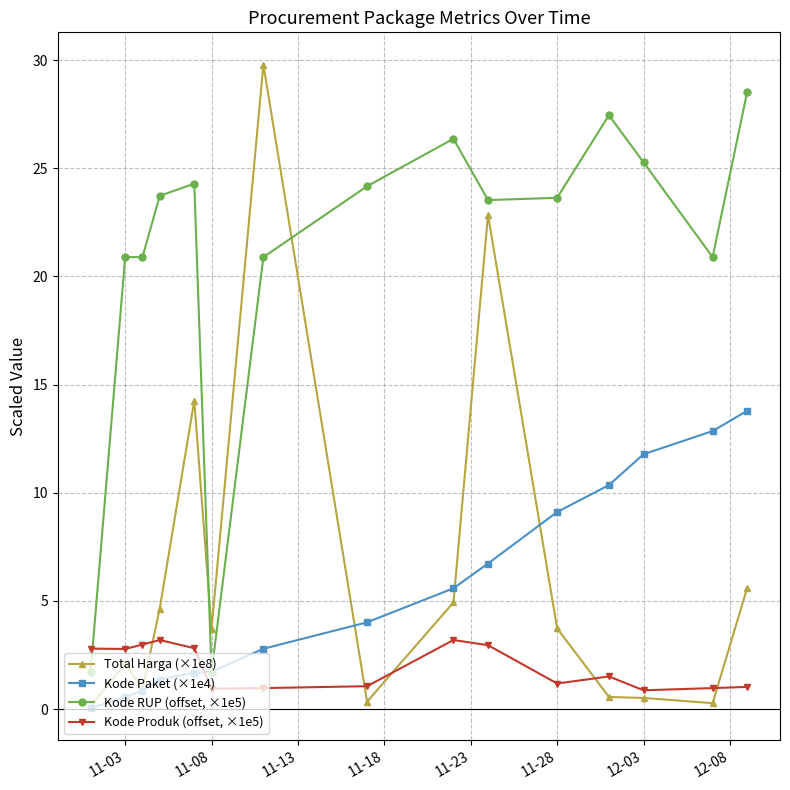

After their last crossing, which series has the higher values: Kode RUP (offset, ×1e5) or Total Harga (×1e8)?

Kode RUP (offset, ×1e5)